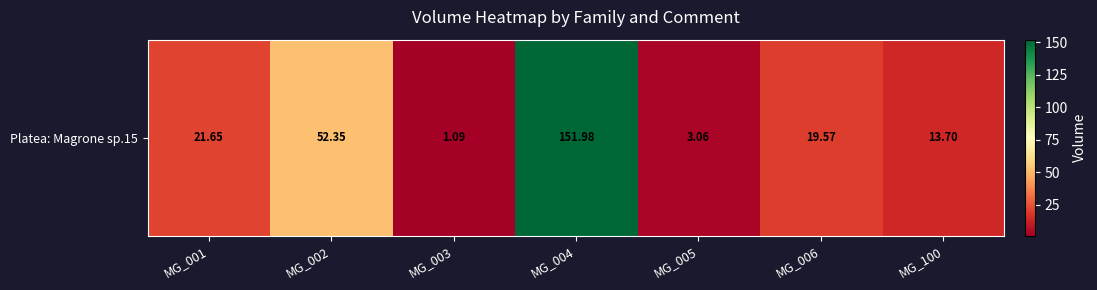

List the labels in order of value, smallest first.

MG_003, MG_005, MG_100, MG_006, MG_001, MG_002, MG_004